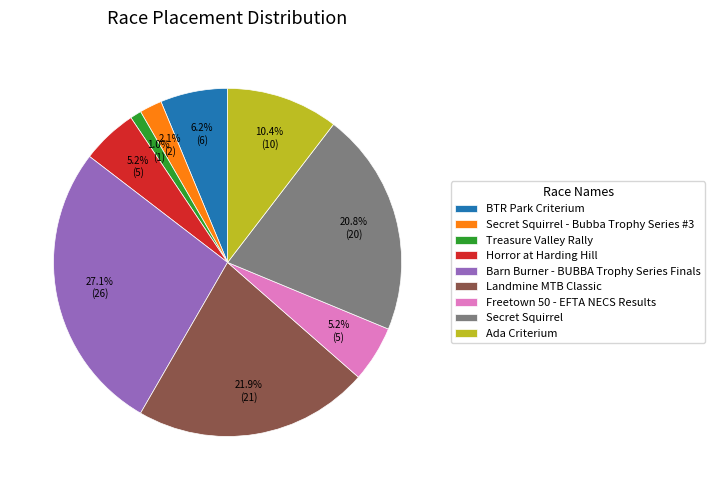

Is there any slice that represents more than half of the pie?

No